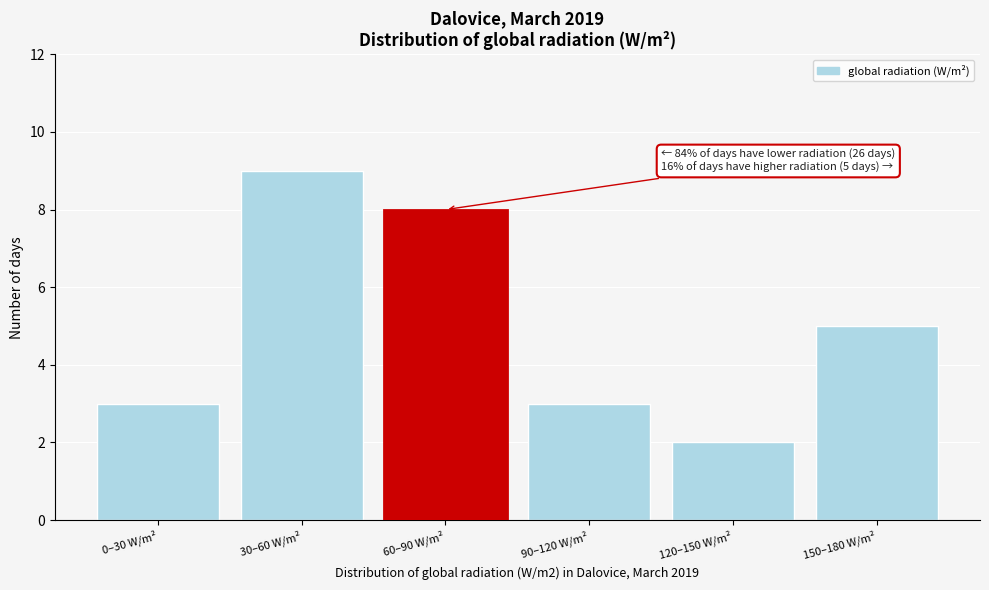

Reading left to right, list all the values displayed in this chart.

3	9	8	3	2	5